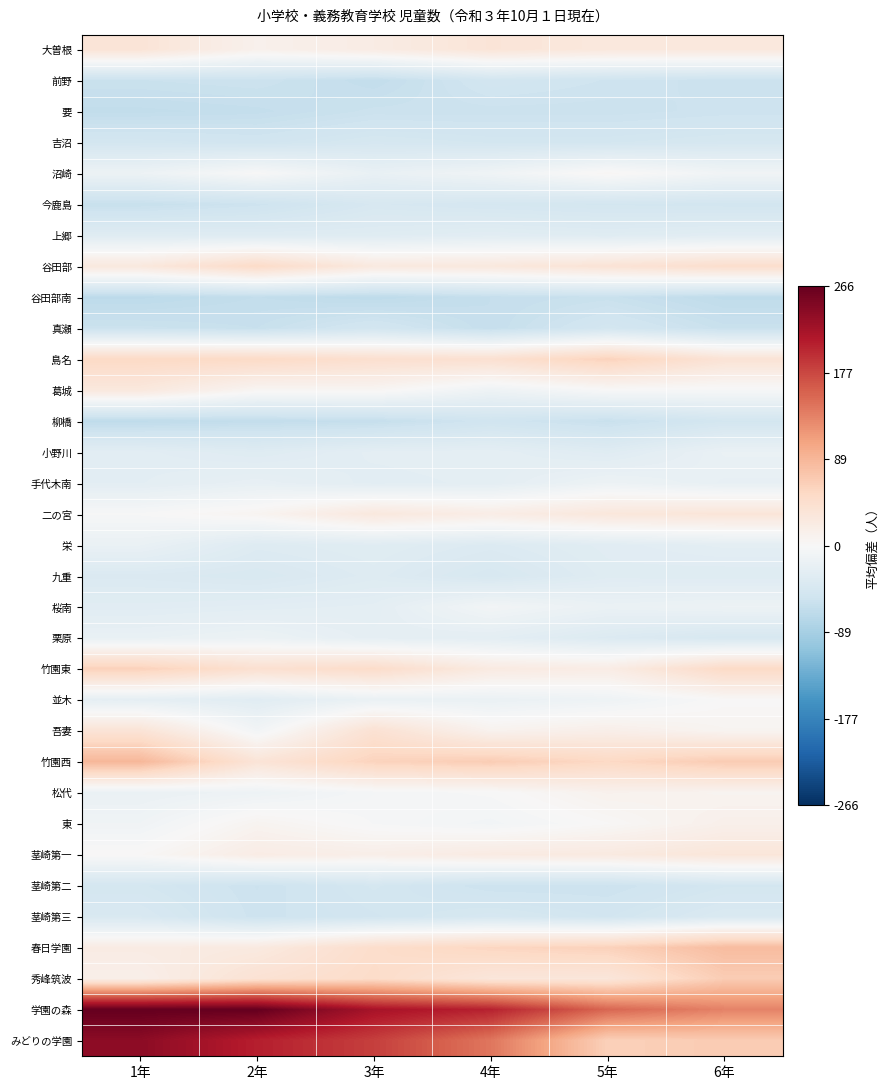

Rank the series by their maximum value, from highest to lowest.

学園の森, みどりの学園, 竹園西, 春日学園, 秀峰筑波, 竹園東, 島名, 谷田部, 吾妻, 大曽根, 二の宮, 茎崎第一, 葛城, 東, 松代, 沼崎, 並木, 桜南, 手代木南, 栗原, 小野川, 栄, 上郷, 九重, 茎崎第三, 今鹿島, 吉沼, 茎崎第二, 真瀬, 柳橋, 前野, 要, 谷田部南